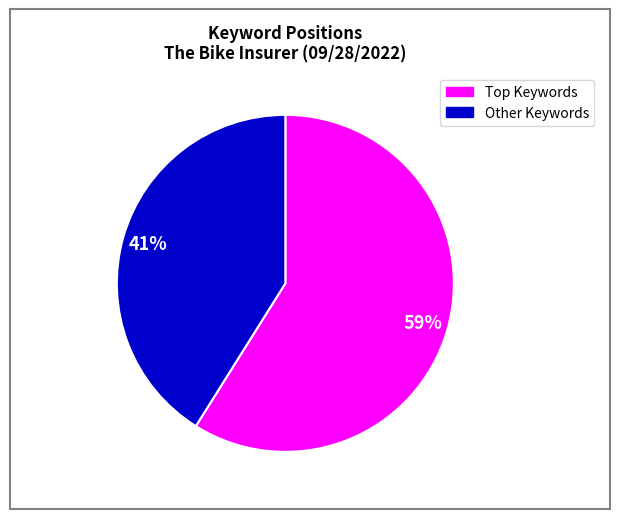

To the nearest percent, what is the difference between the largest and smallest slice percentages?

18%